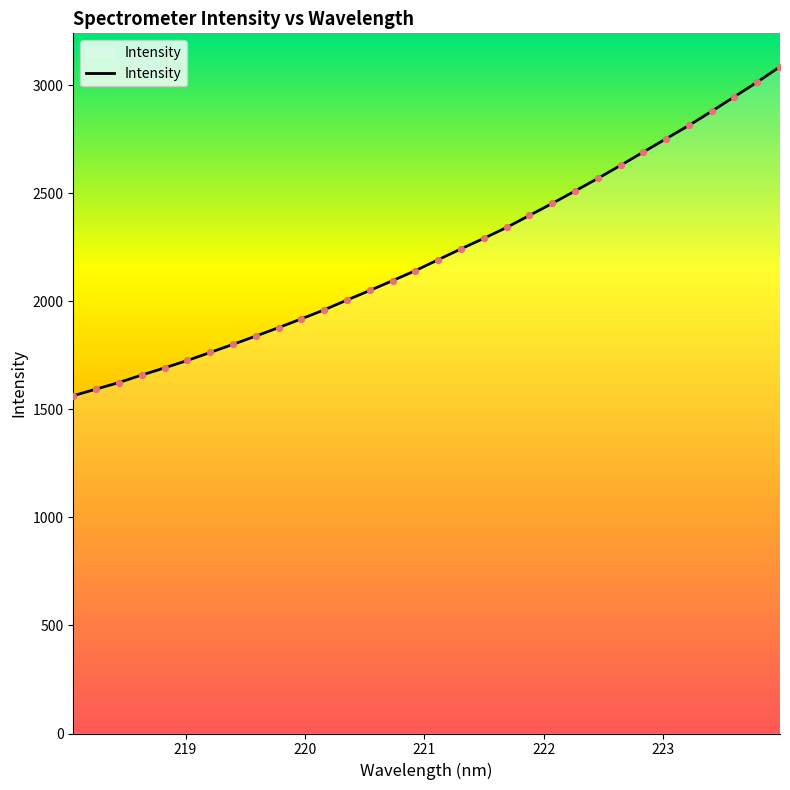

What is the difference between the maximum and minimum values?

1522.5